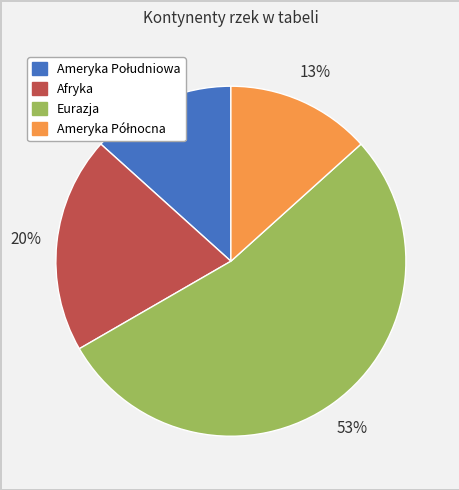

To the nearest percent, what percentage of the pie is Afryka?

20%